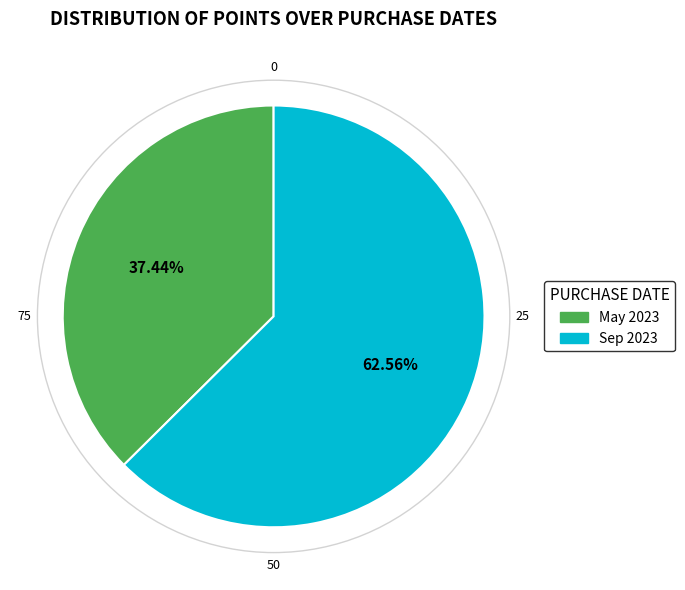

How many slices are in this pie chart?

2